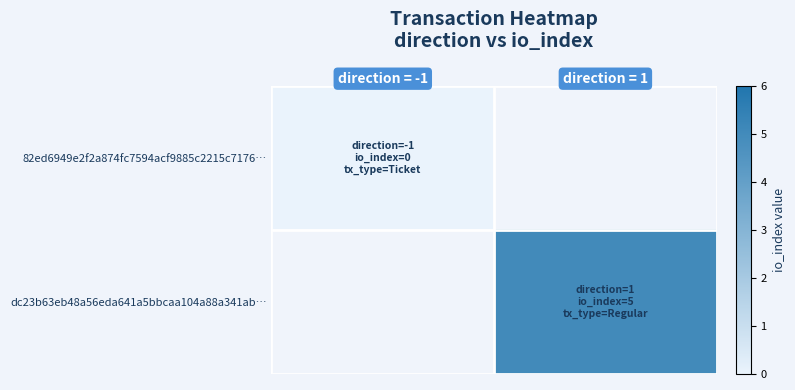

How many series are shown in this chart?

2